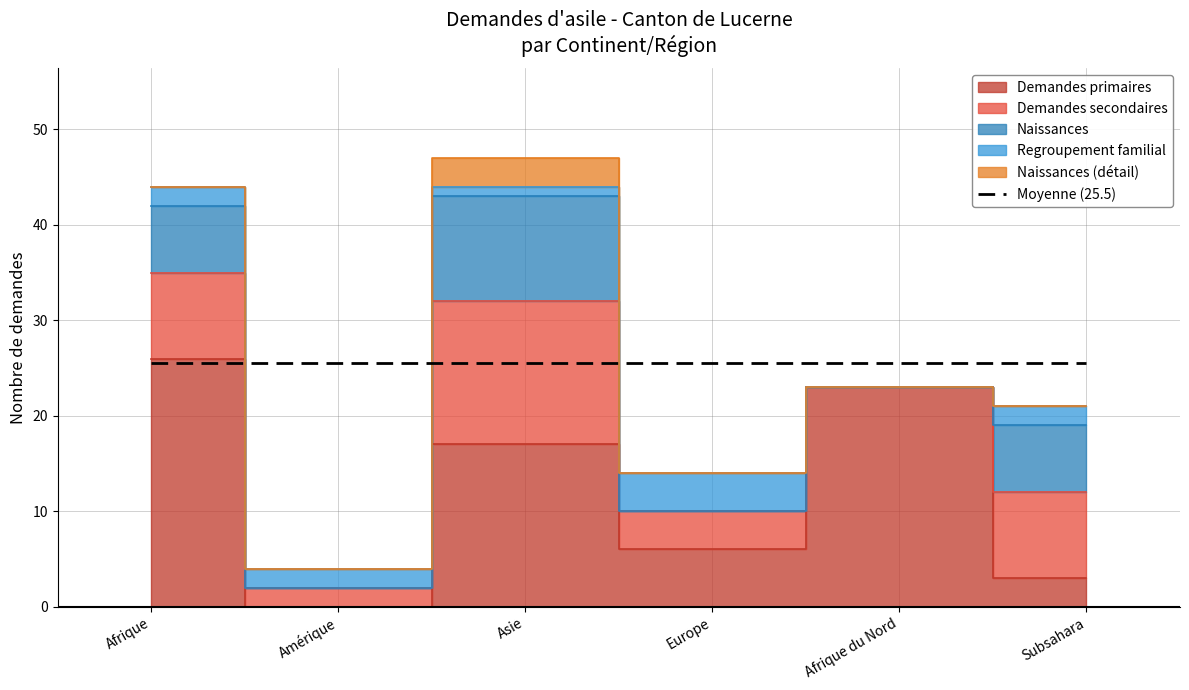

What is the average value of the Demandes primaires series?

12